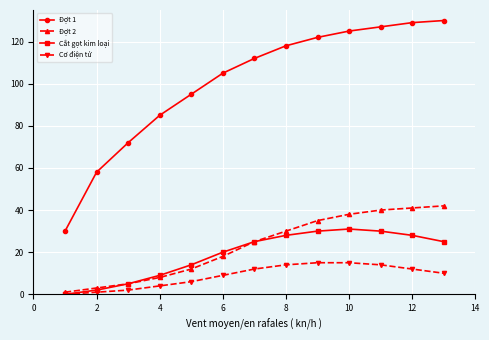

Rank the series by their maximum value, from lowest to highest.

Cơ điện tử, Cắt gọt kim loại, Đợt 2, Đợt 1